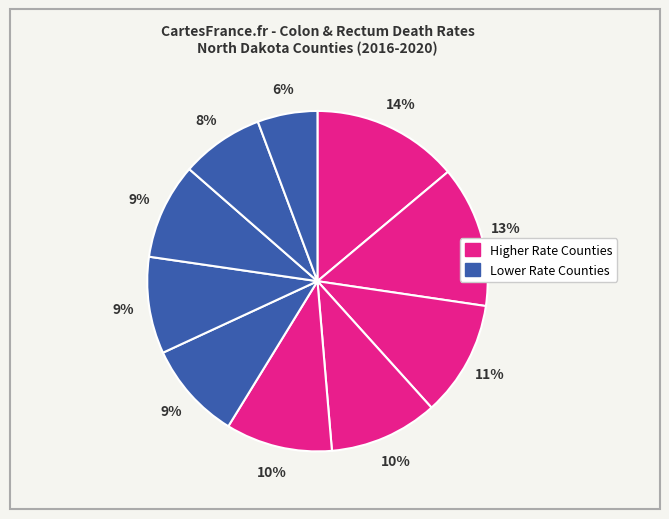

How many slices are in this pie chart?

10